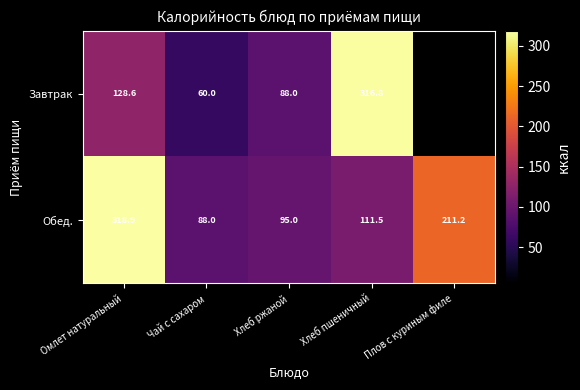

What value does the Обед. series have at Хлеб ржаной?

95.0